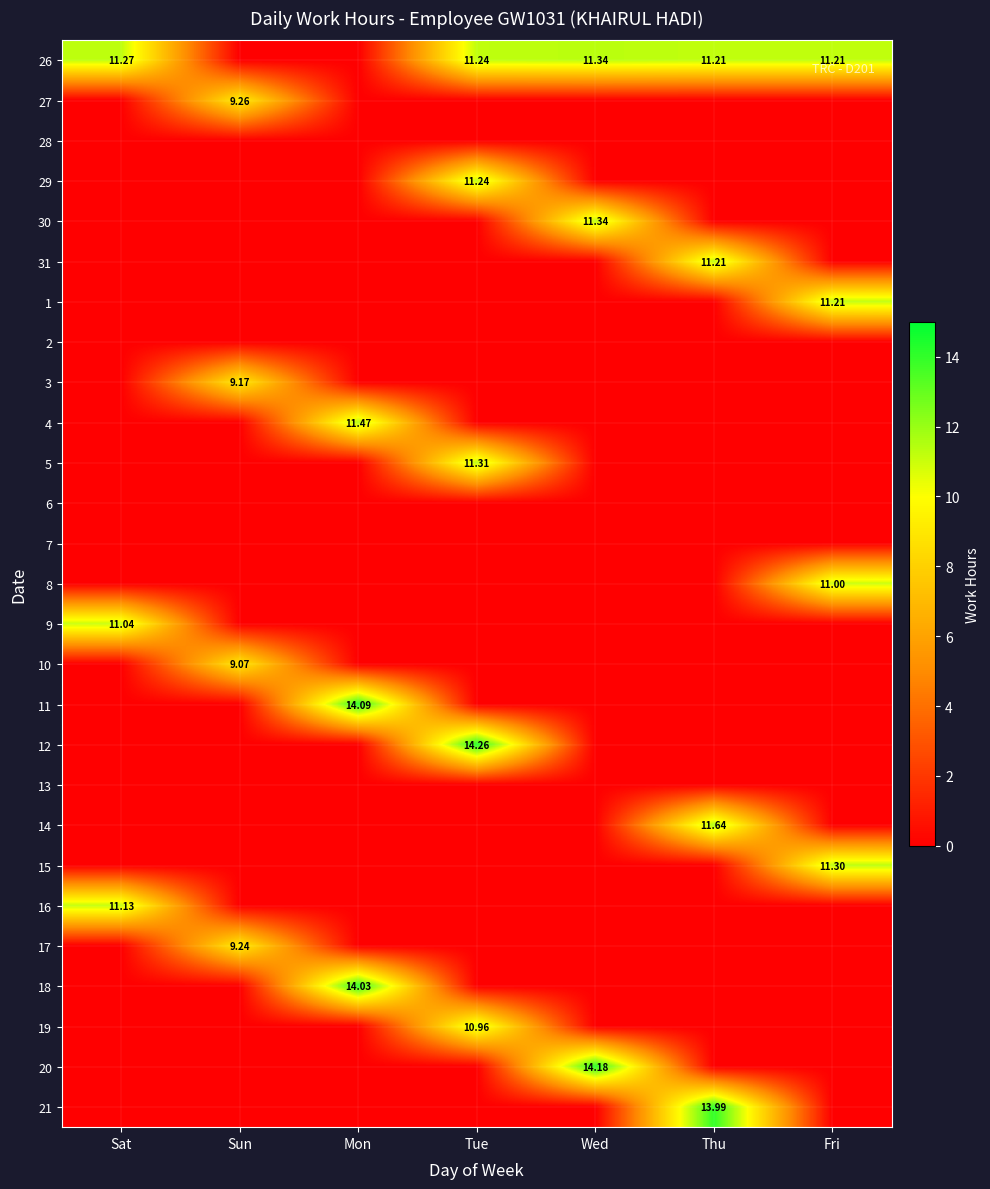

What is the sum of the 18 values at Tue and Mon?

14.0